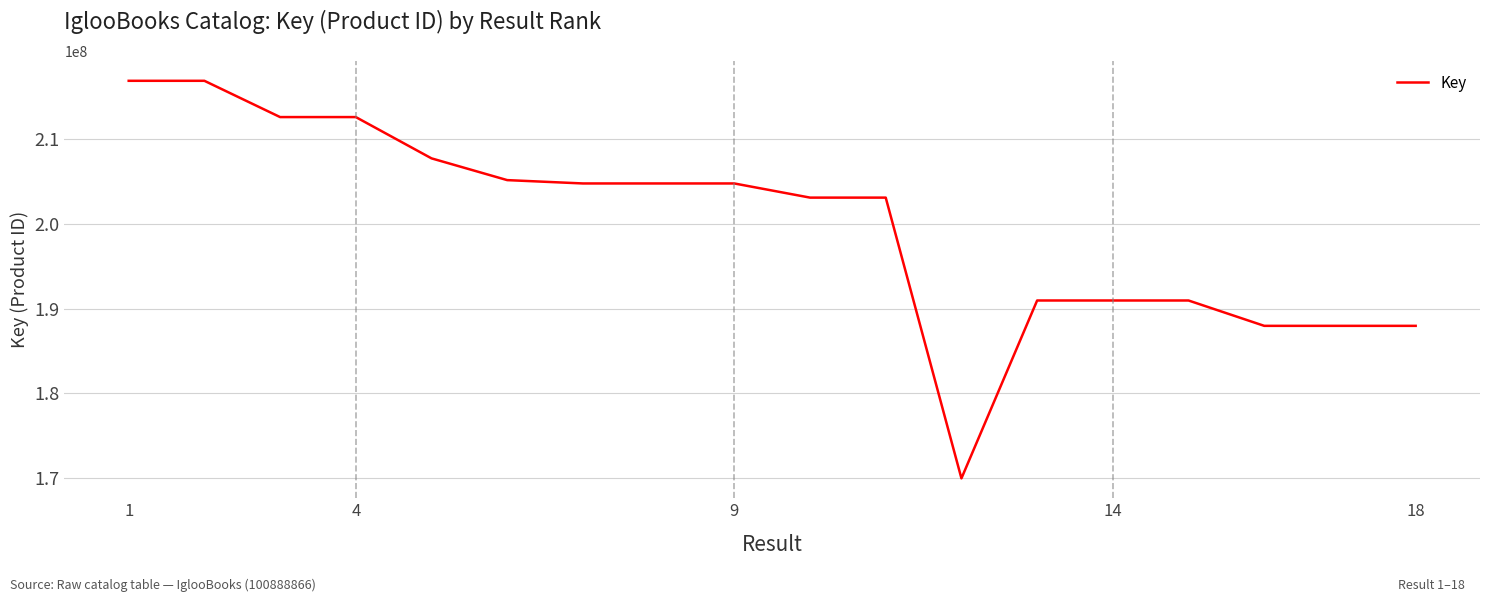

What is the sum of all values?

3599374309